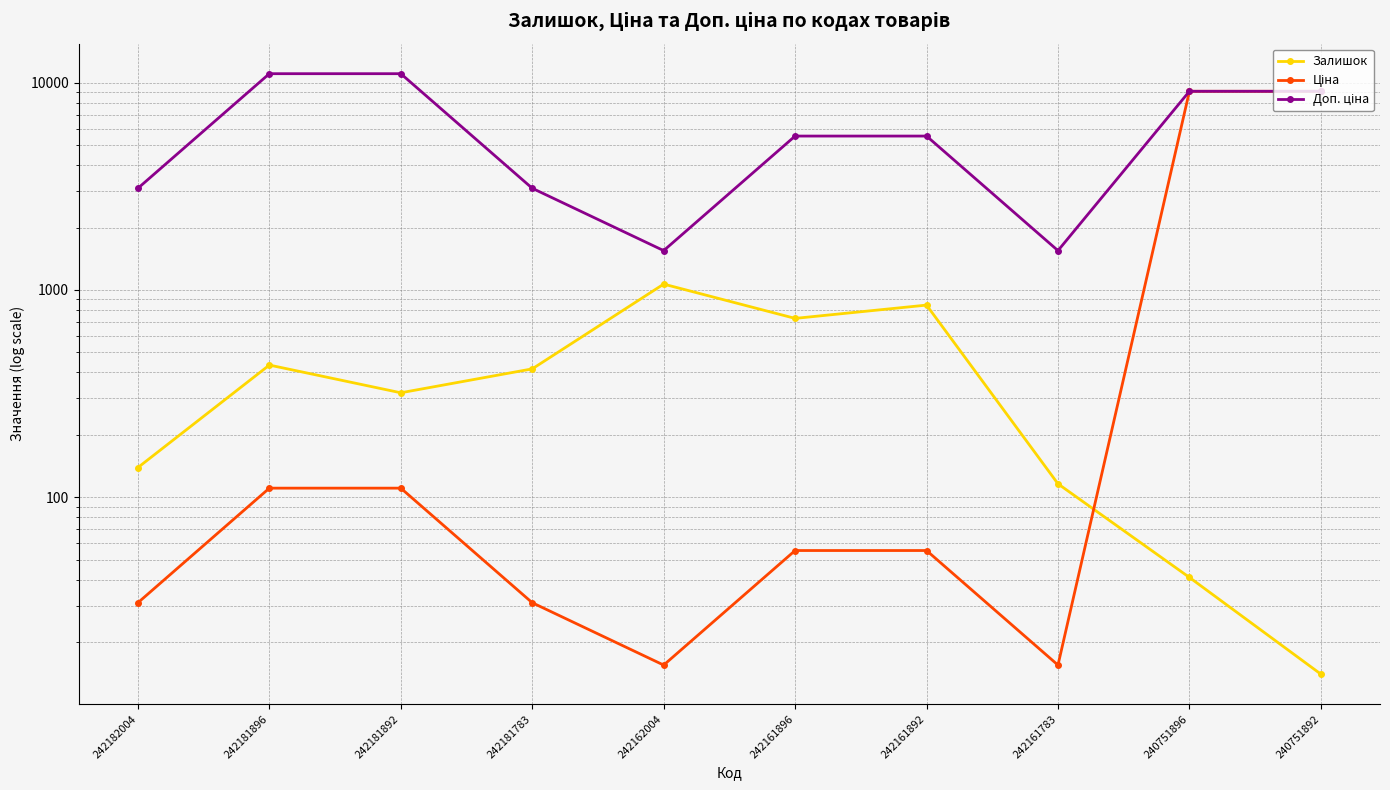

Rank the series by their maximum value, from highest to lowest.

Доп. ціна, Ціна, Залишок